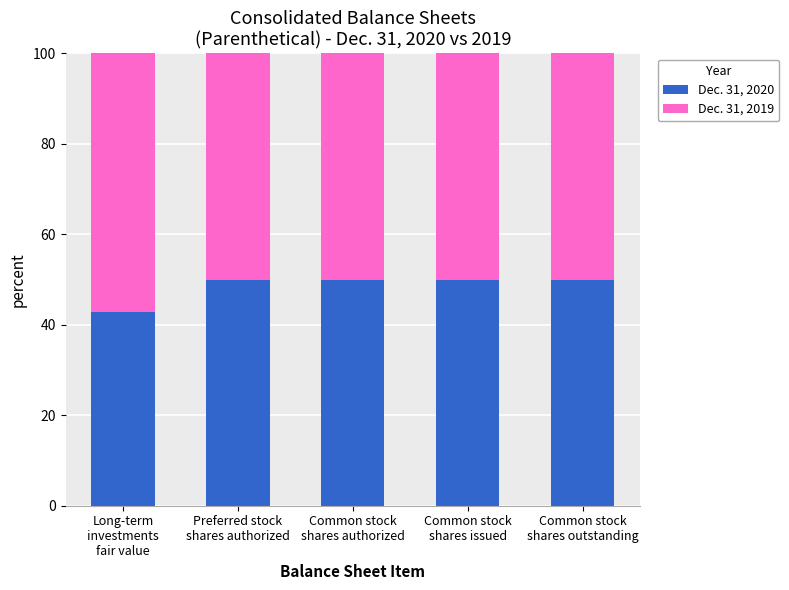

What is the maximum value for Dec. 31, 2020?

50.0